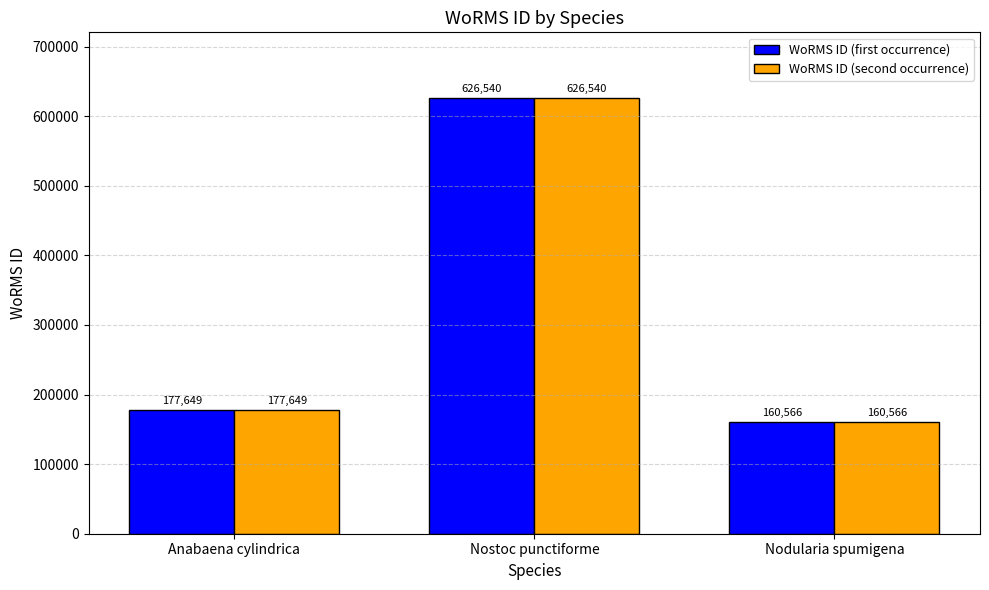

What is the difference between the maximum and second lowest values in the WoRMS ID (first occurrence) series?

448891